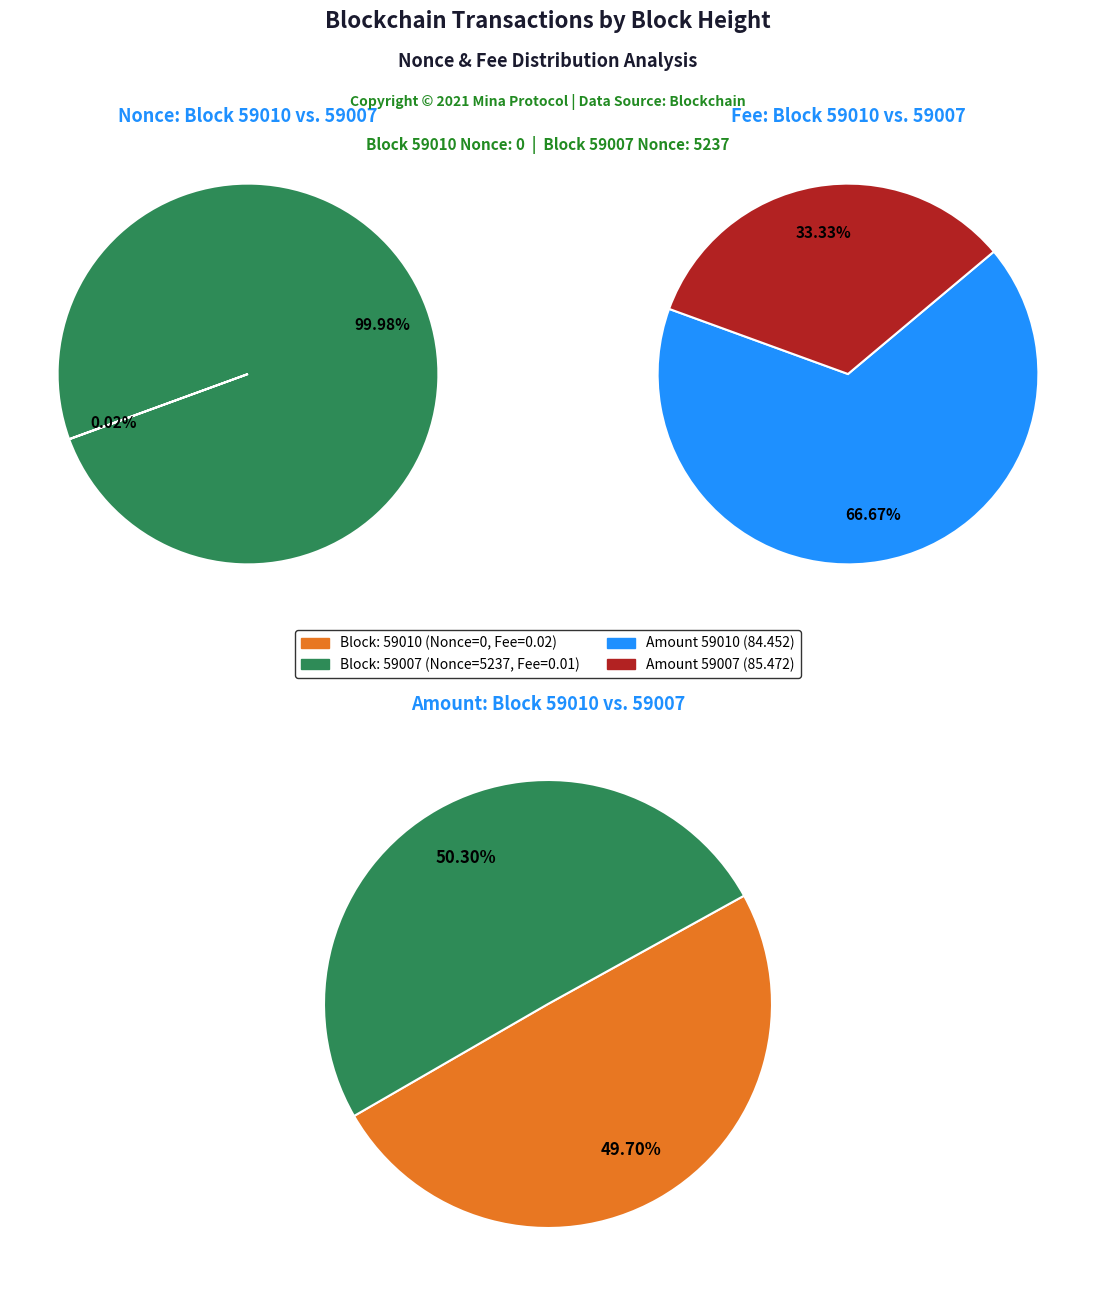

Is it true that 59007 is 86% of the pie?

False